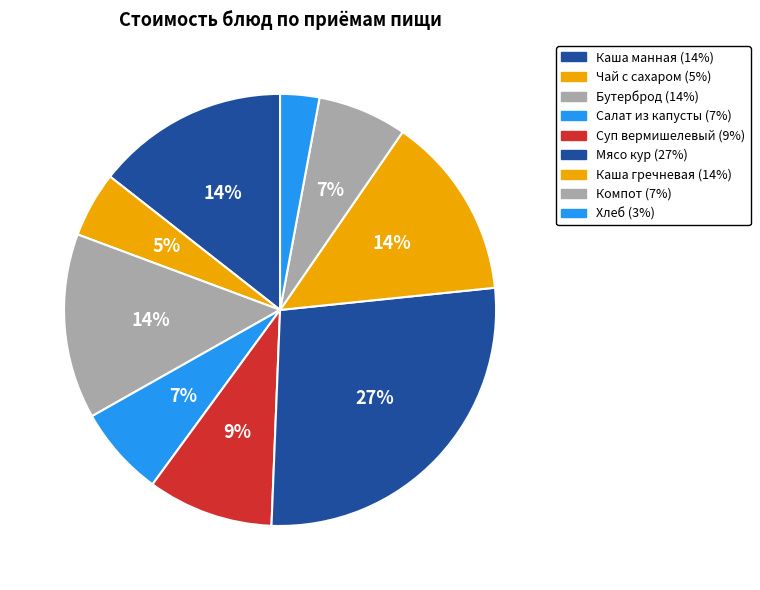

How many slices are in this pie chart?

9